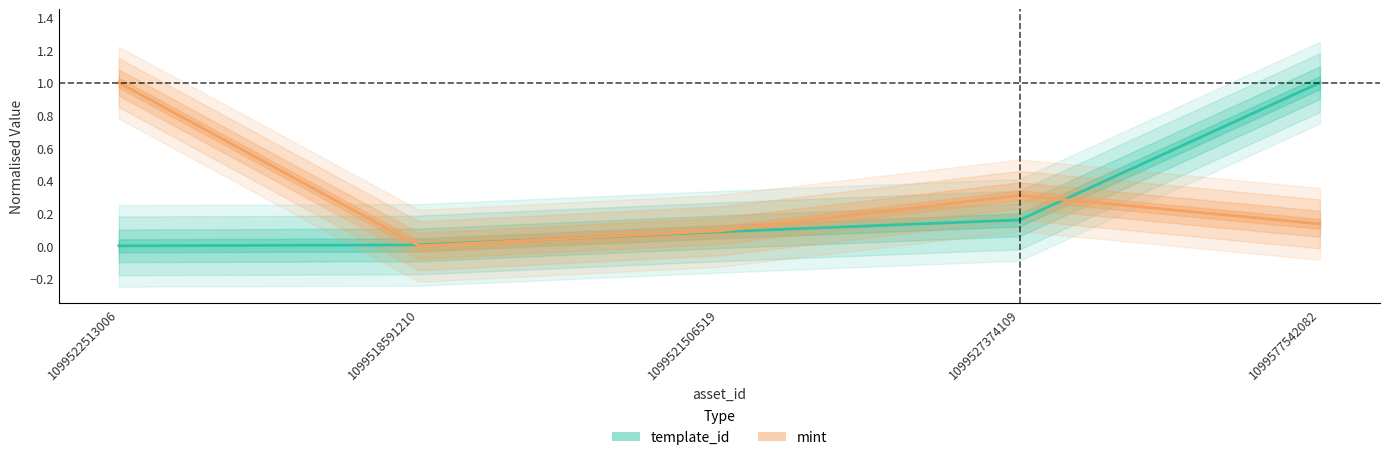

What are all the series names shown in the legend?

template_id, mint